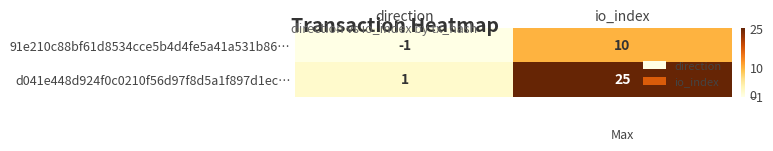

True or false: d041e448d924f0c0210f56d97f8d5a1f897d1ec… has a value of 2 at direction.

False